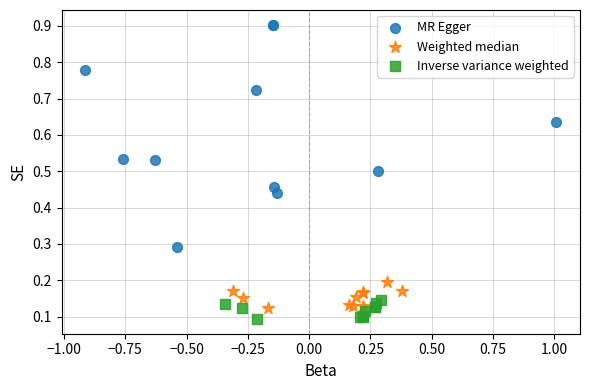

Which series contains the highest Y value?

MR Egger